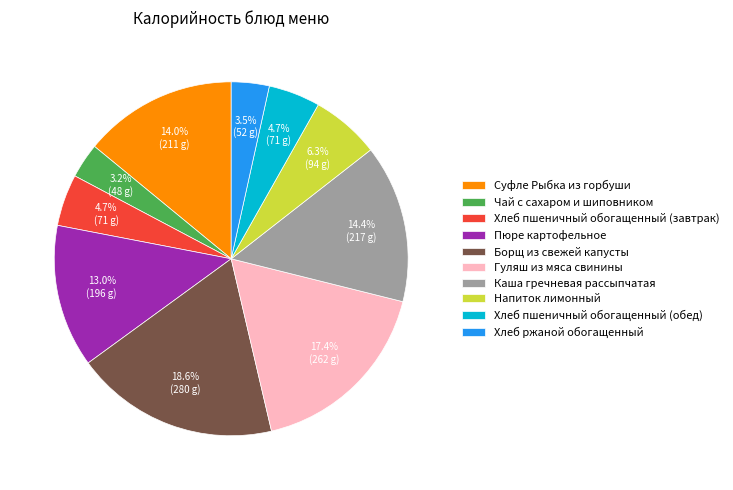

Is it true that Каша гречневая рассыпчатая is 14% of the pie?

True